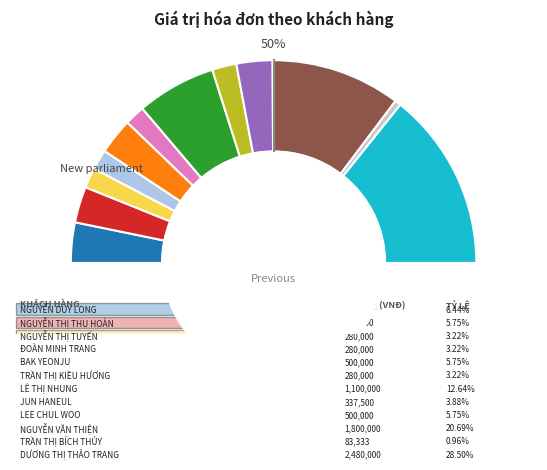

To the nearest percent, what percentage of the pie is BAK YEONJU?

6%